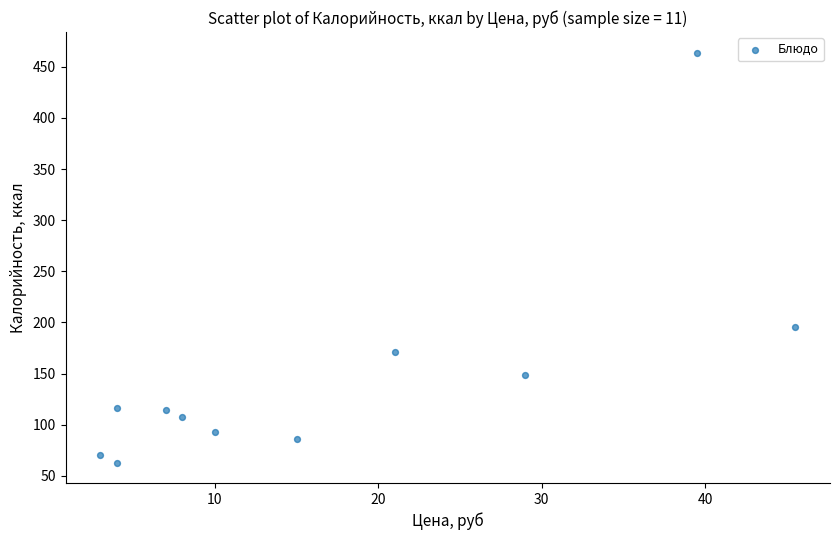

What Y value in the scatter plot is closest to 263?

195.6